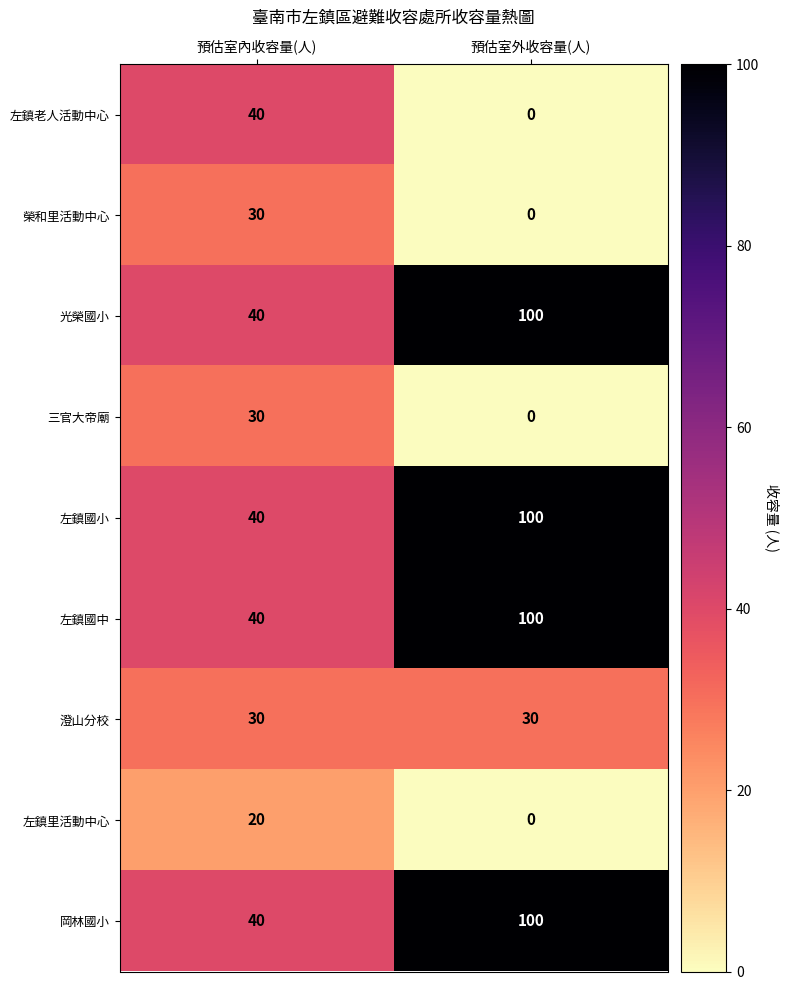

True or false: 左鎮老人活動中心 has a value of 40 at 預估室內收容量(人).

True